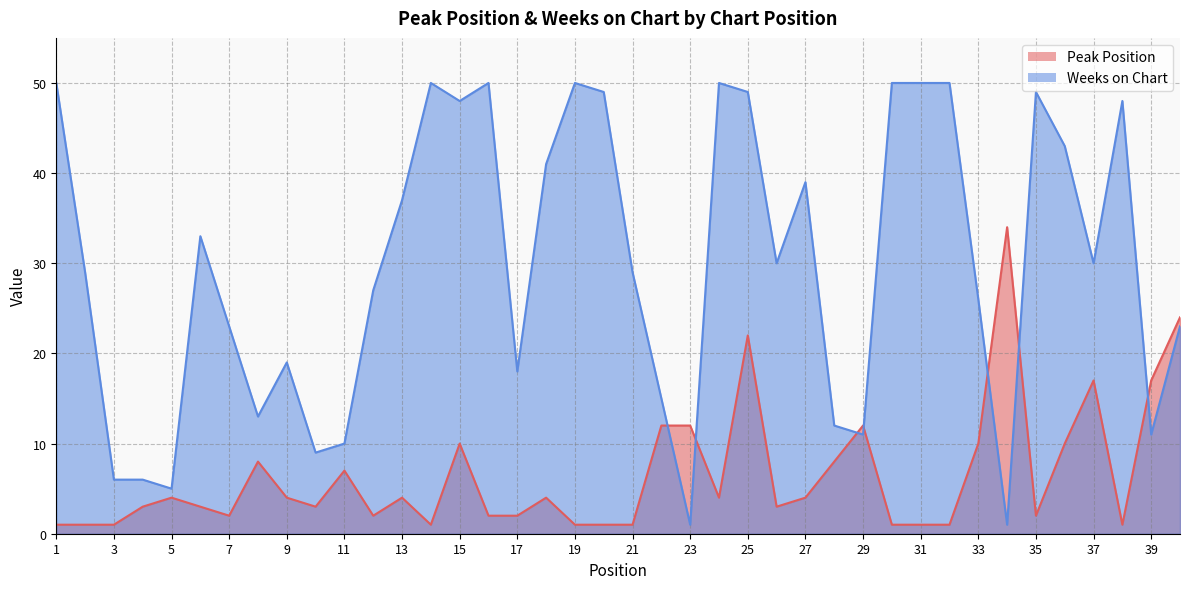

What is the approximate value of Weeks on Chart at 29, to the nearest 10?

10